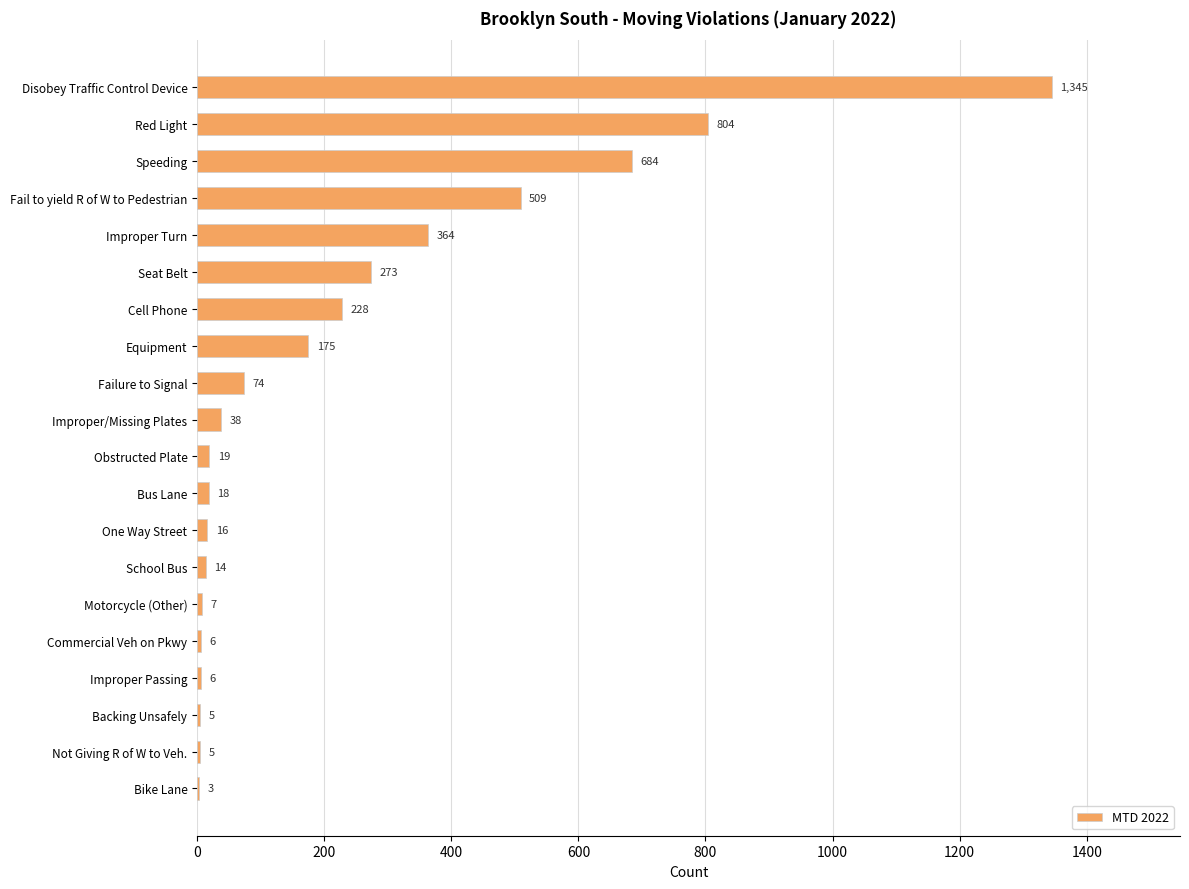

What is the greatest value displayed?

1345